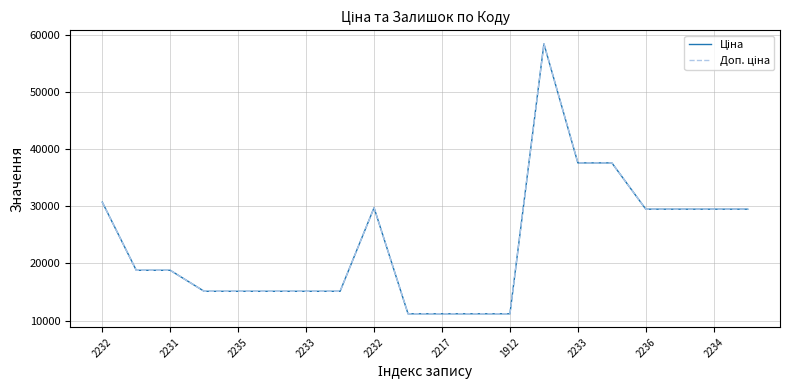

Does the chart display data point markers on the line(s)?

No